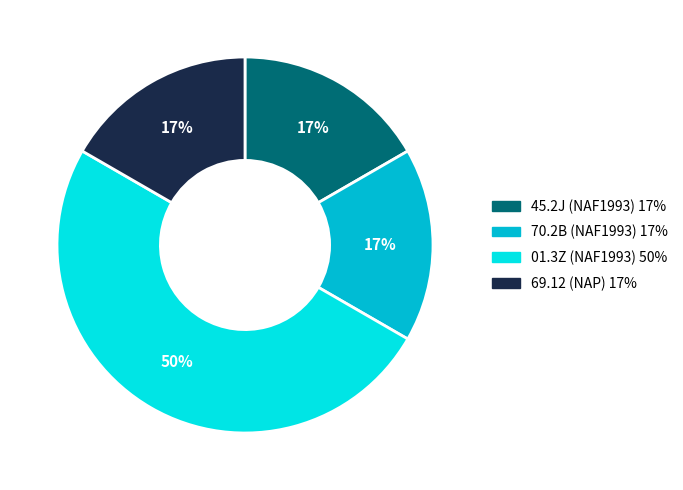

Combined, do 01.3Z (NAF1993) and 70.2B (NAF1993) account for over 50%?

Yes